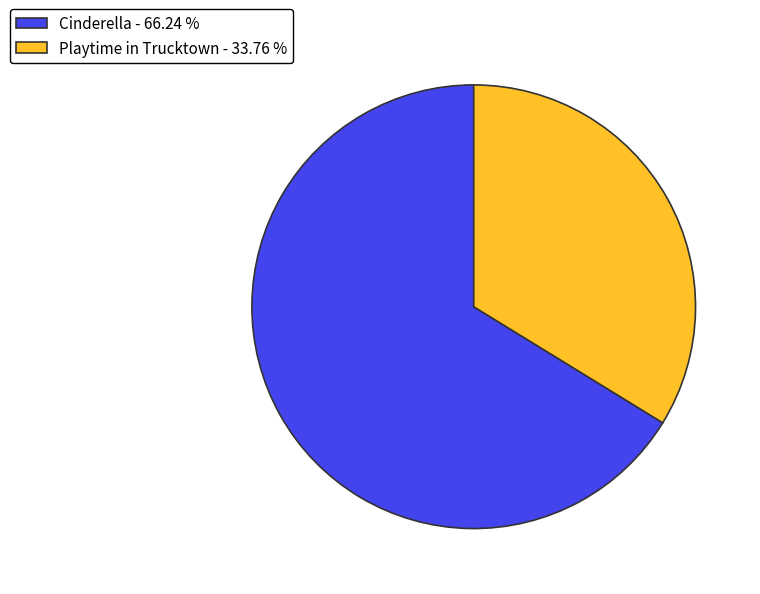

Which has a higher value, Cinderella - 66.24 % or Playtime in Trucktown - 33.76 %?

Cinderella - 66.24 %